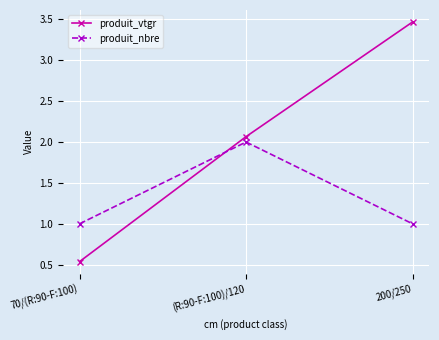

At which label does produit_vtgr reach its peak?

200/250